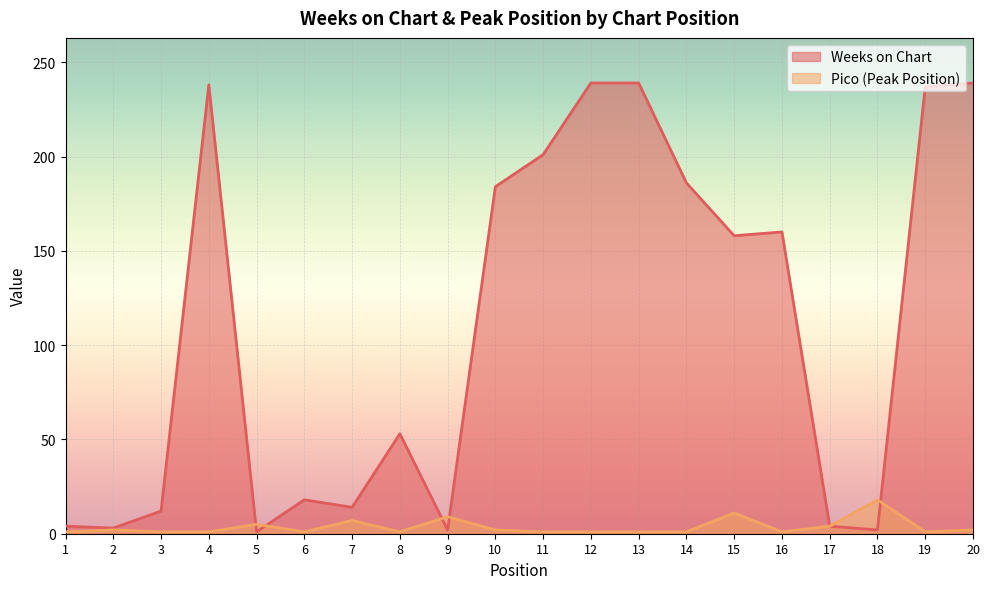

What is the greatest value displayed?

239